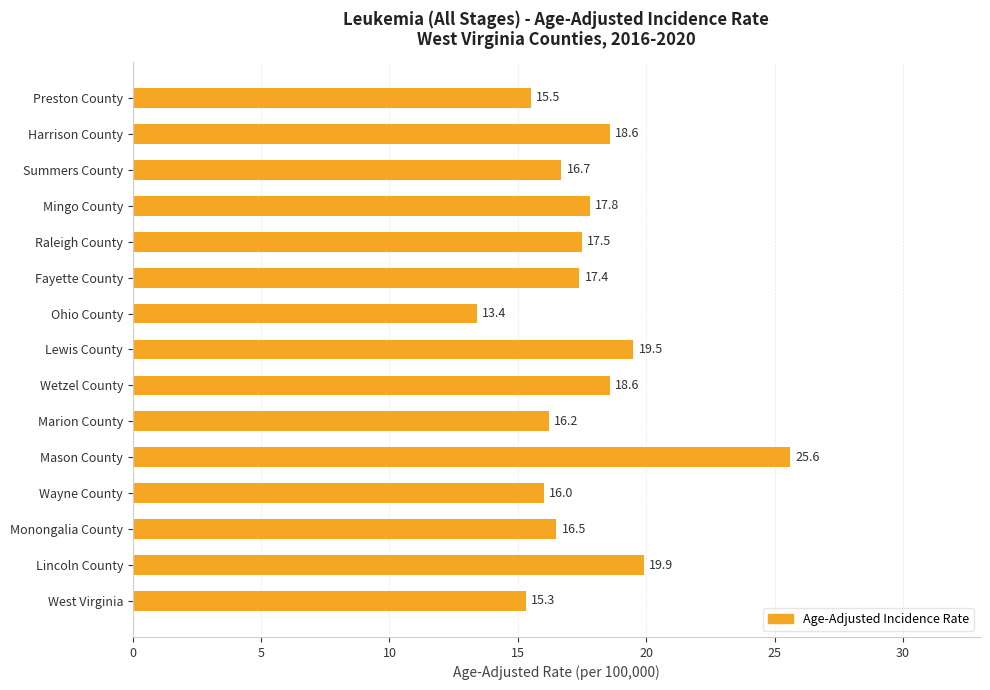

True or false: the data shows 17.8 at Mingo County.

True